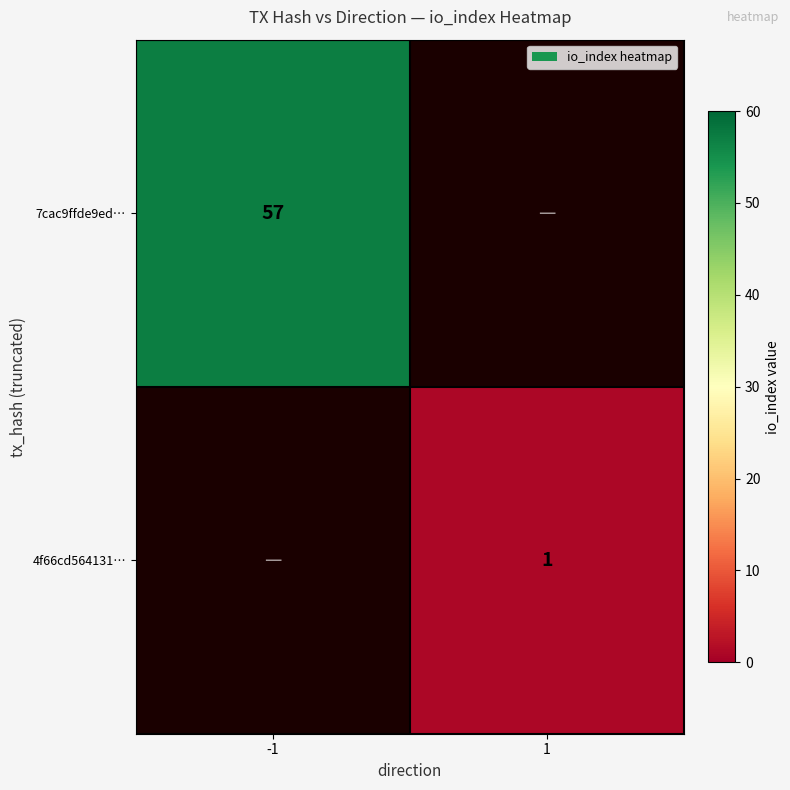

The 7cac9ffde9ed… series shows 82 at -1. True or false?

False